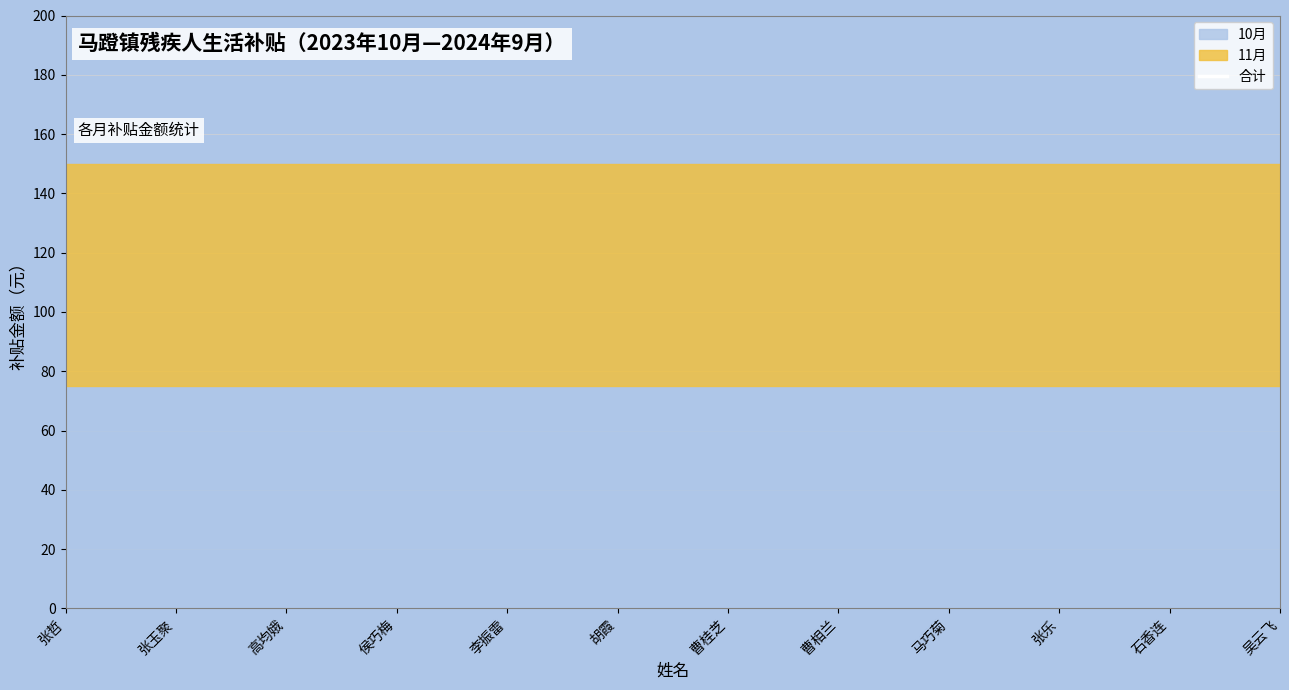

At which label does 合计 reach its minimum?

张哲